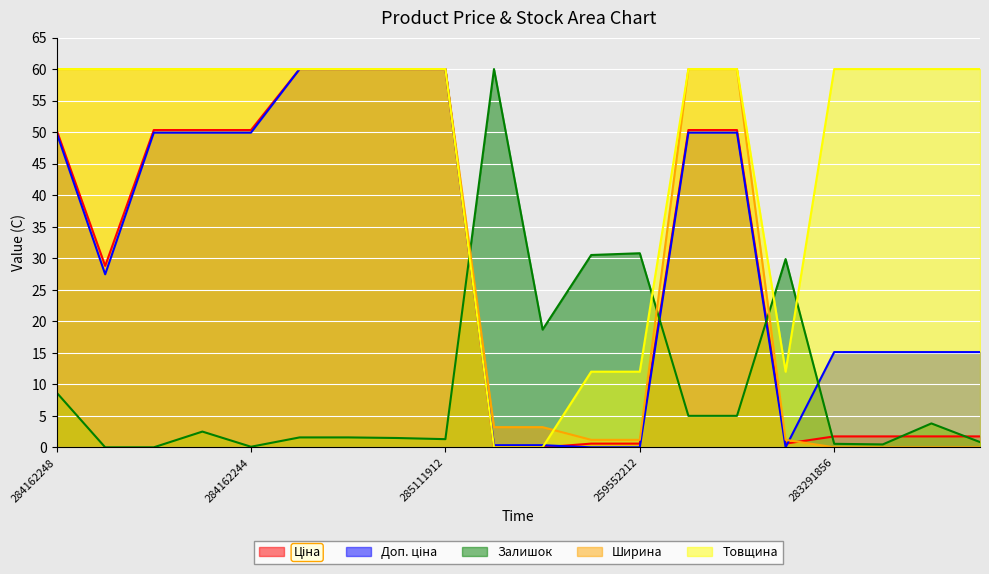

Reading right to left, extract all data points from this chart.

Ціна: 1.7	1.7	1.7	1.7	0.6	50.3	50.3	0.6	0.6	0.0	0.0	60.0	60.0	60.0	60.0	50.3	50.3	50.3	28.8	50.3
Доп. ціна: 15.1	15.1	15.1	15.1	0.0	49.9	49.9	0.0	0.0	0.3	0.3	60.0	60.0	60.0	60.0	49.9	49.9	49.9	27.4	49.9
Залишок: 0.8	3.8	0.5	0.6	29.9	5.0	5.0	30.8	30.5	18.7	60.0	1.3	1.5	1.6	1.6	0.1	2.5	0.0	0.0	8.7
Ширина: 0.0	0.0	0.0	0.0	1.2	60.0	60.0	1.2	1.2	3.2	3.2	60.0	60.0	60.0	60.0	60.0	60.0	60.0	60.0	60.0
Товщина: 60.0	60.0	60.0	60.0	12.0	60.0	60.0	12.0	12.0	0.0	0.0	60.0	60.0	60.0	60.0	60.0	60.0	60.0	60.0	60.0